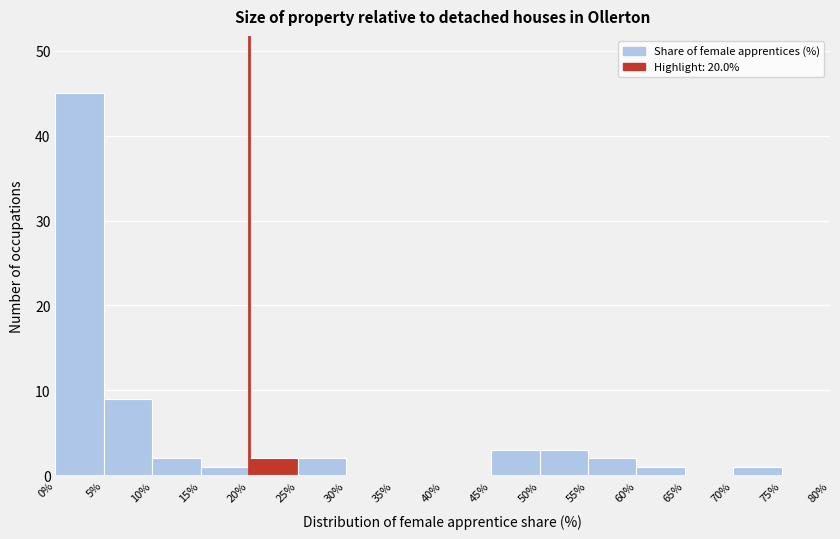

Reading left to right, list every bar in this chart as the range it spans on the x-axis followed by its height. The values are not printed on the chart, so give them approximately, as read against the axis.

0% to 5%: 45
5% to 10%: 9
10% to 15%: 2
15% to 20%: 1
20% to 25%: 2
25% to 30%: 2
30% to 35%: 0
35% to 40%: 0
40% to 45%: 0
45% to 50%: 3
50% to 55%: 3
55% to 60%: 2
60% to 65%: 1
65% to 70%: 0
70% to 75%: 1
75% to 80%: 0